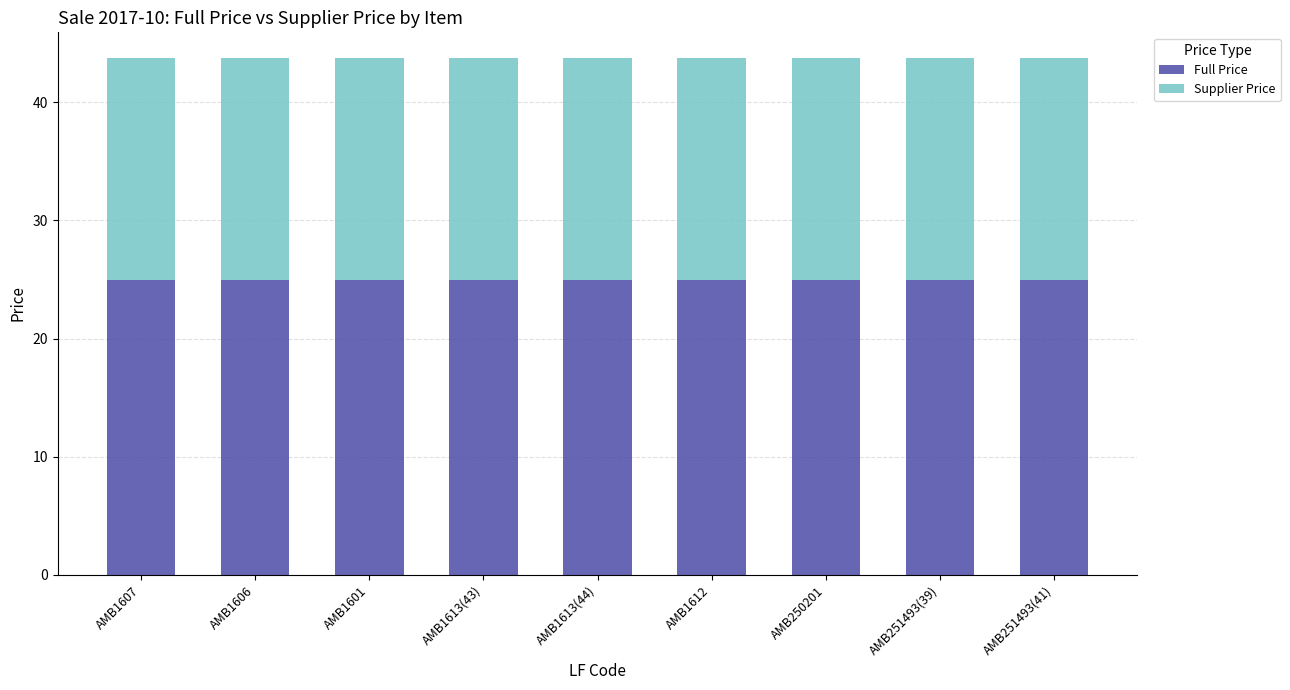

True or false: Full Price has a value of 8.9 at AMB1601.

False